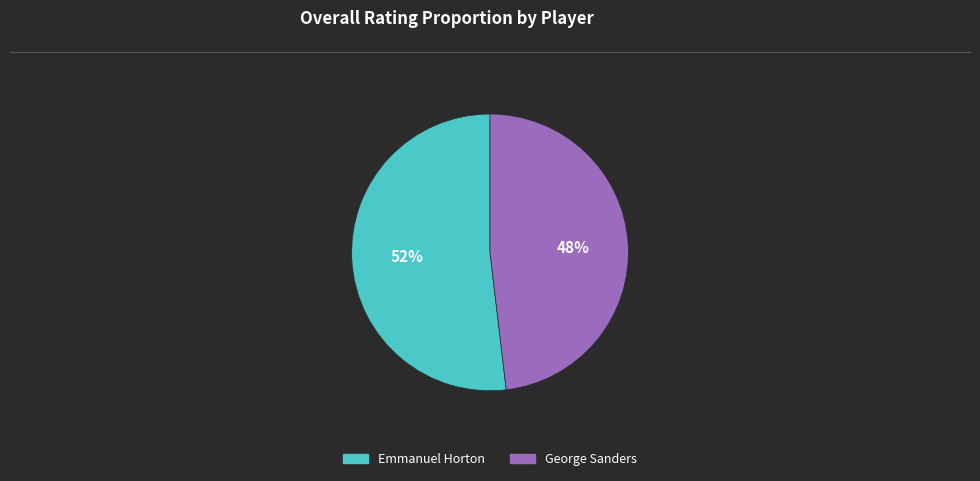

To the nearest percent, what is the difference between the Emmanuel Horton and George Sanders slice percentages?

4%